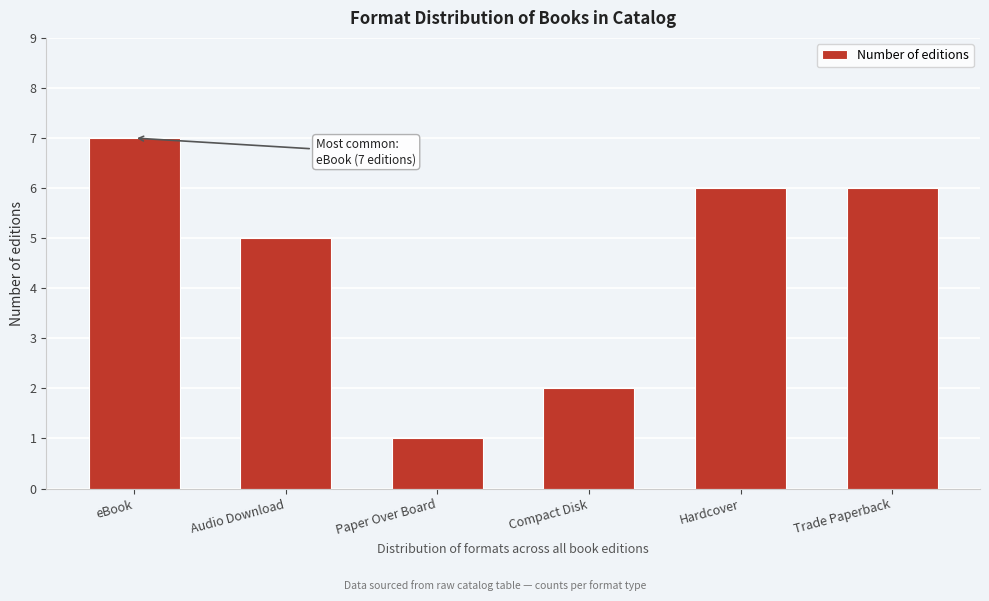

Reading left to right, what are all the values shown in this chart?

eBook=7	Audio Download=5	Paper Over Board=1	Compact Disk=2	Hardcover=6	Trade Paperback=6